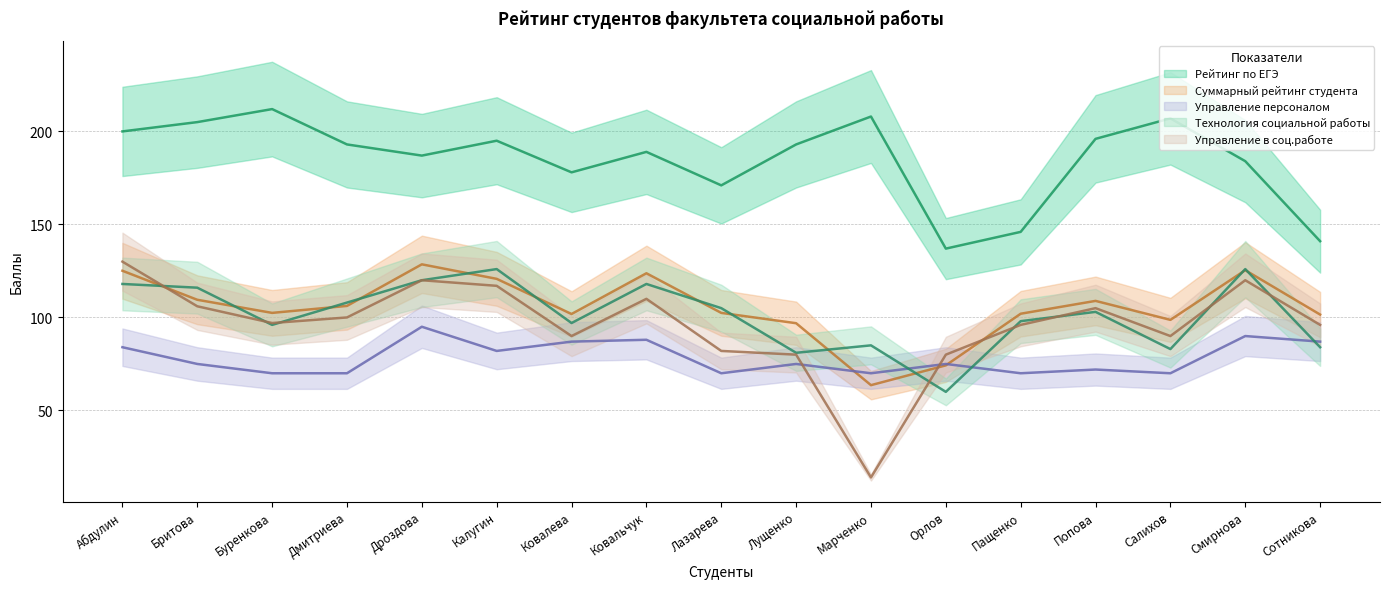

What is the label of the 9th point from the left?

Лазарева